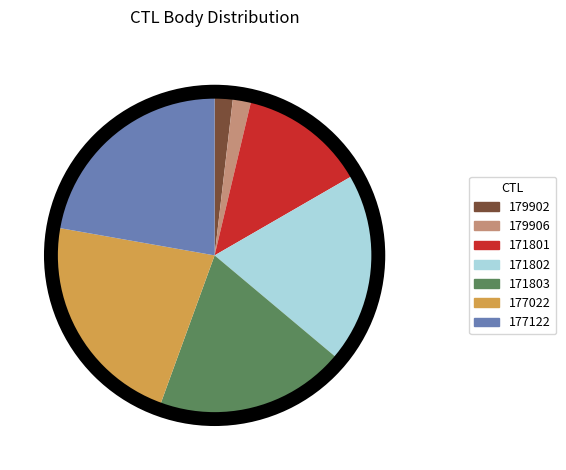

How many segments does this pie chart have?

7